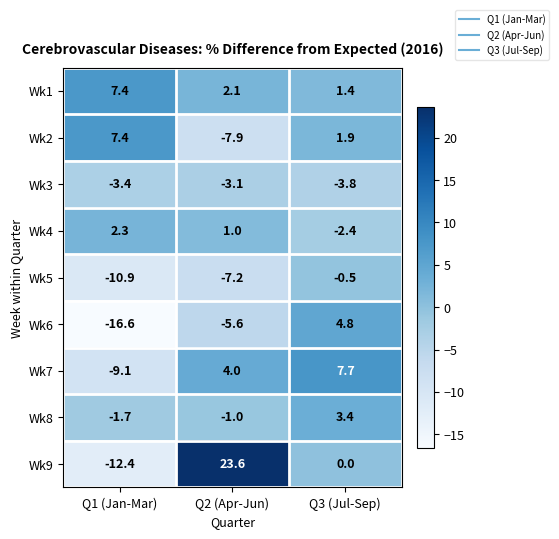

What is the minimum value for Wk4?

-2.4